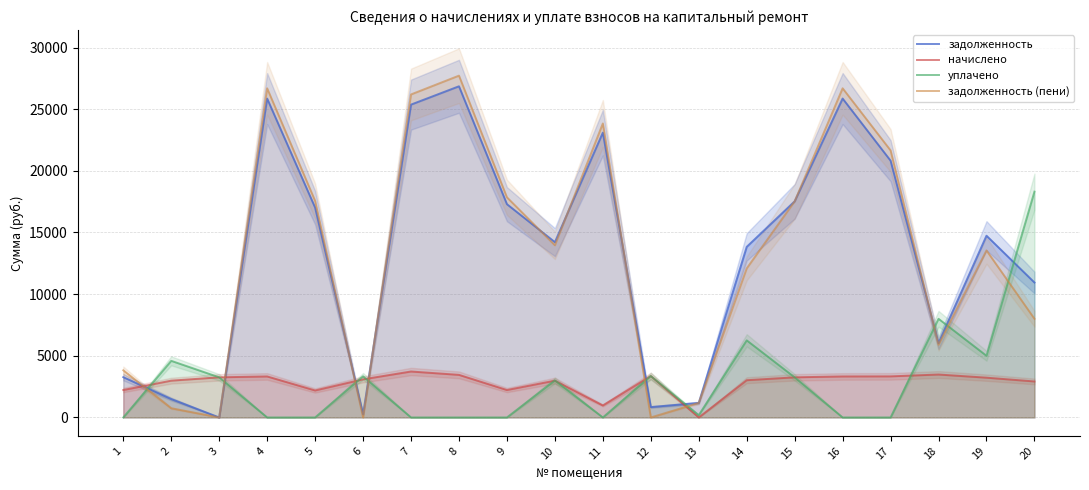

Between which two adjacent categories do начислено and уплачено first intersect?

1 and 2